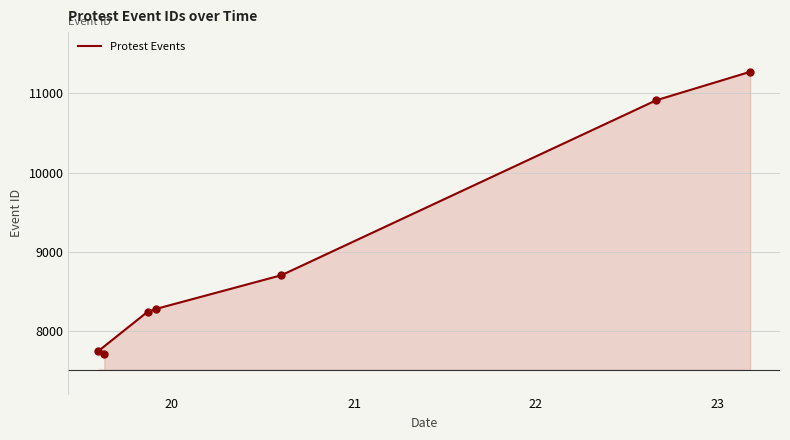

What is the ratio of the value at 21 to the value at 20?

1.1